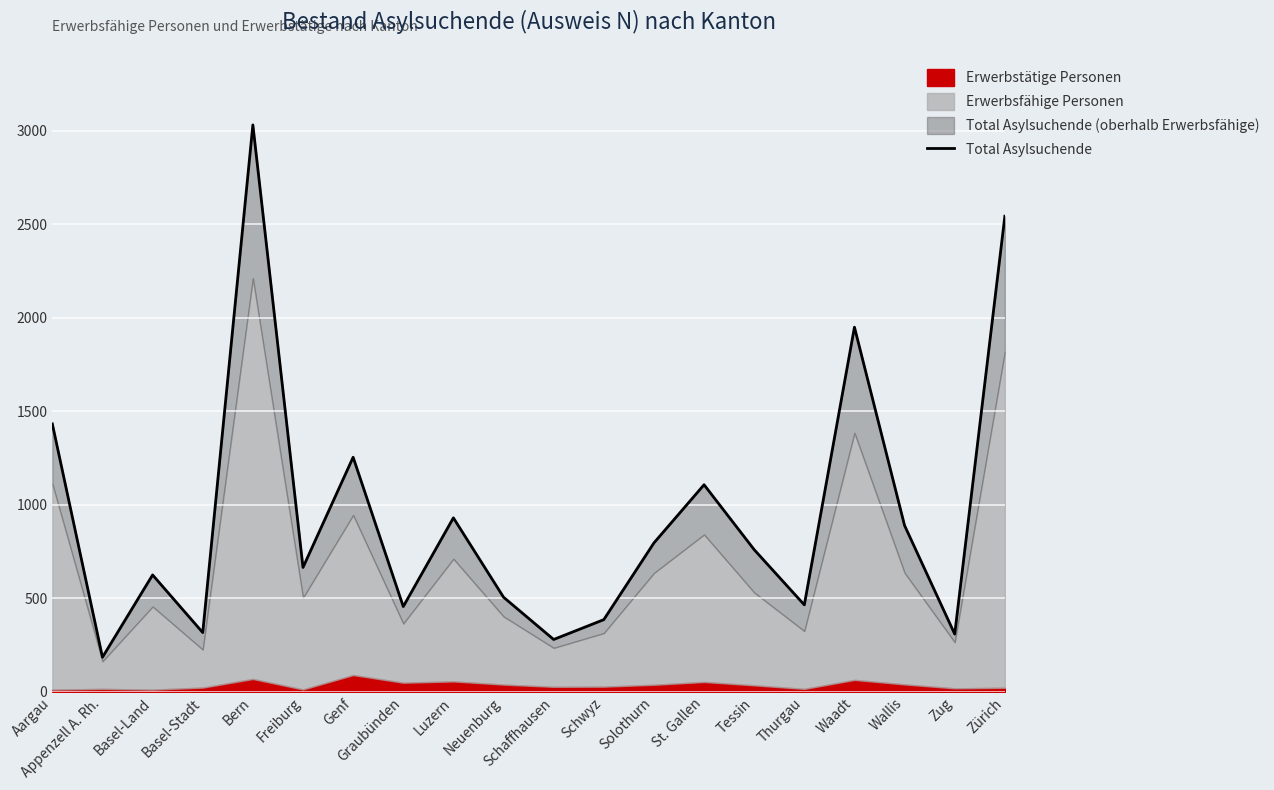

What is the sum of the values at Bern and Zürich?

5572